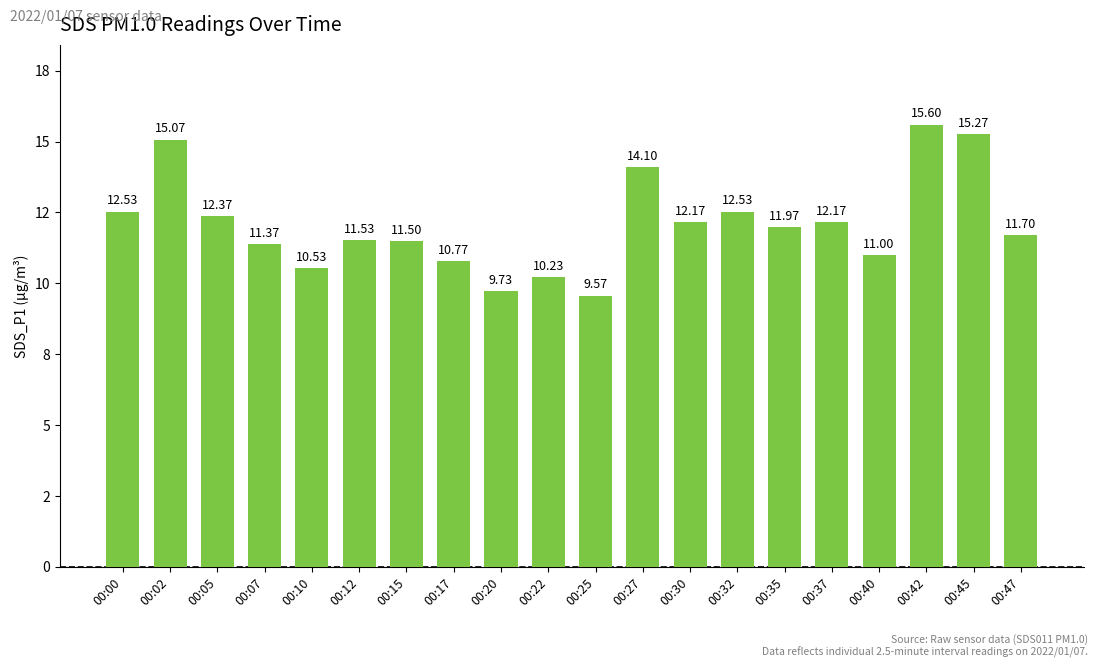

Is it true that the value at 00:02 is 4.8?

False